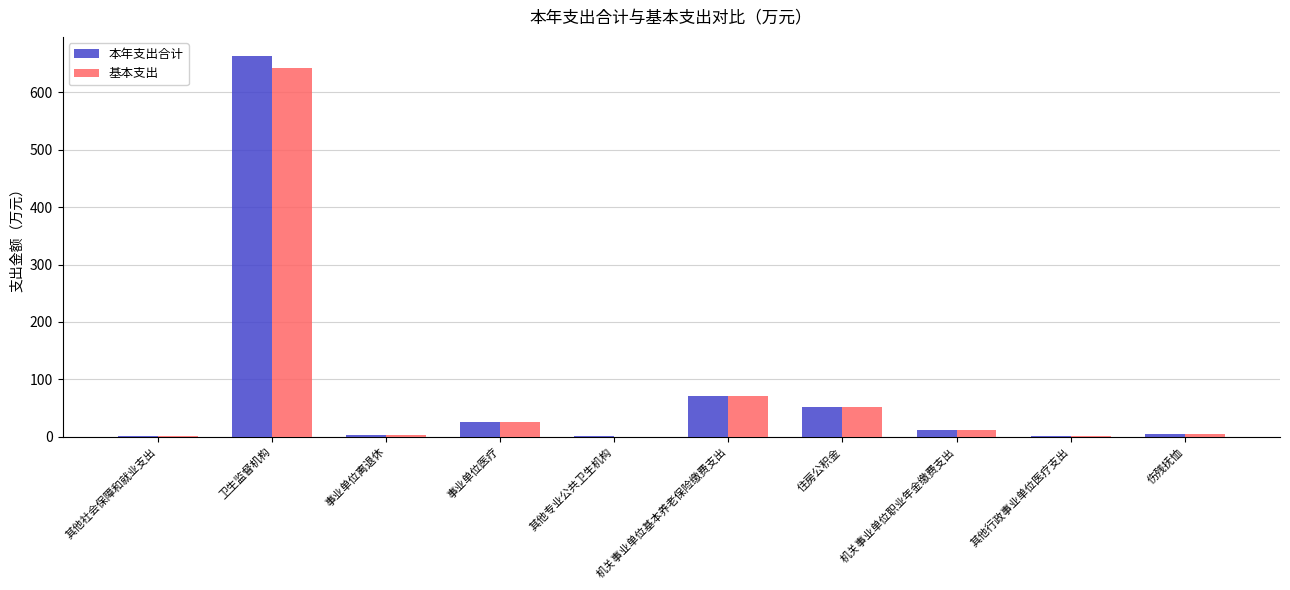

Are the bars horizontal?

No